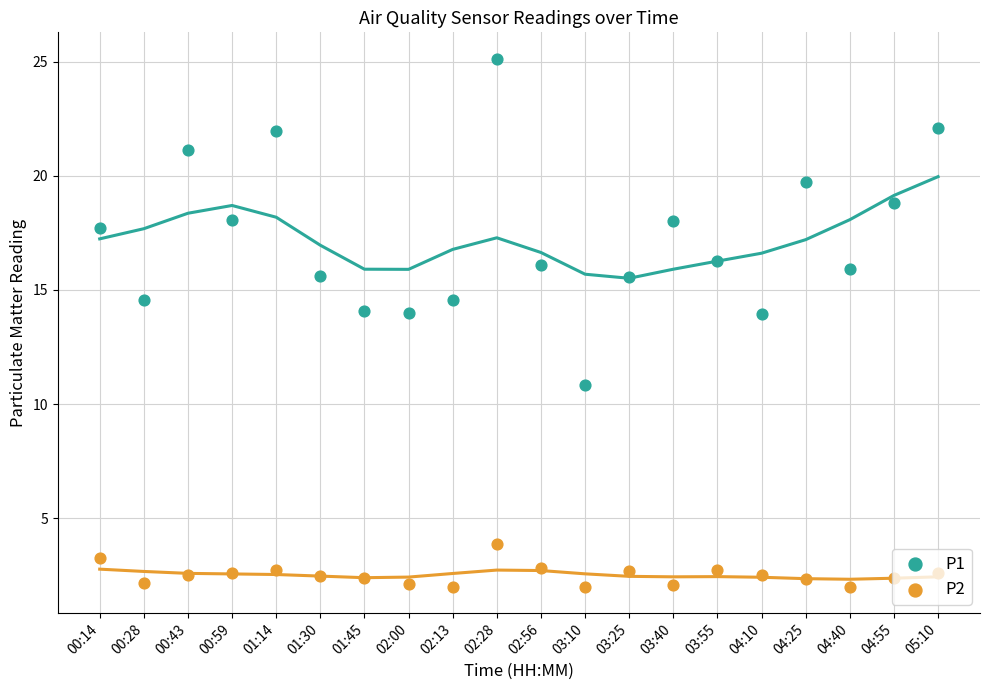

At which category is the sum across all series the highest?

02:28